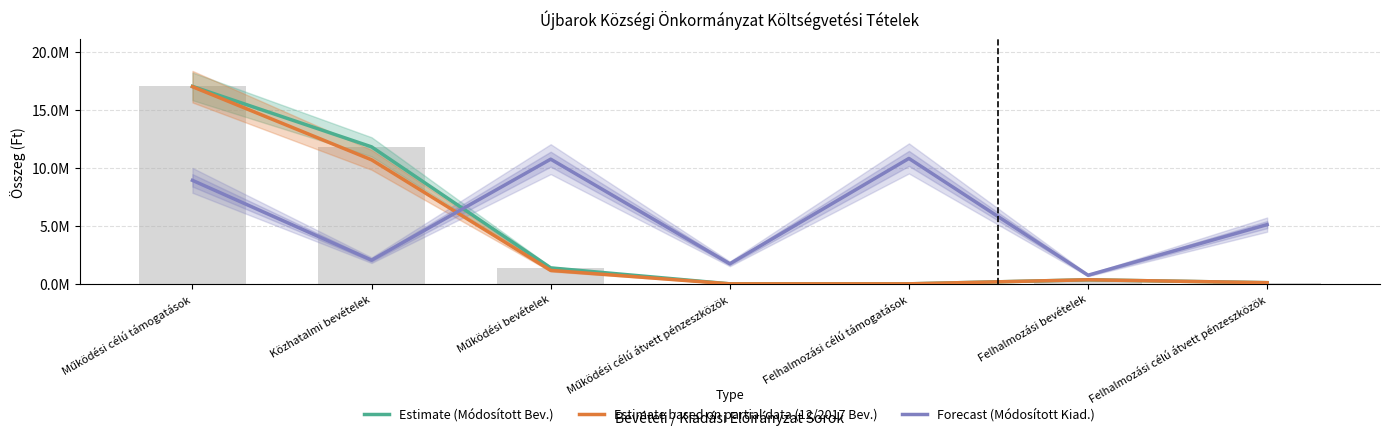

At how many categories does at least one series exceed 12310245?

1